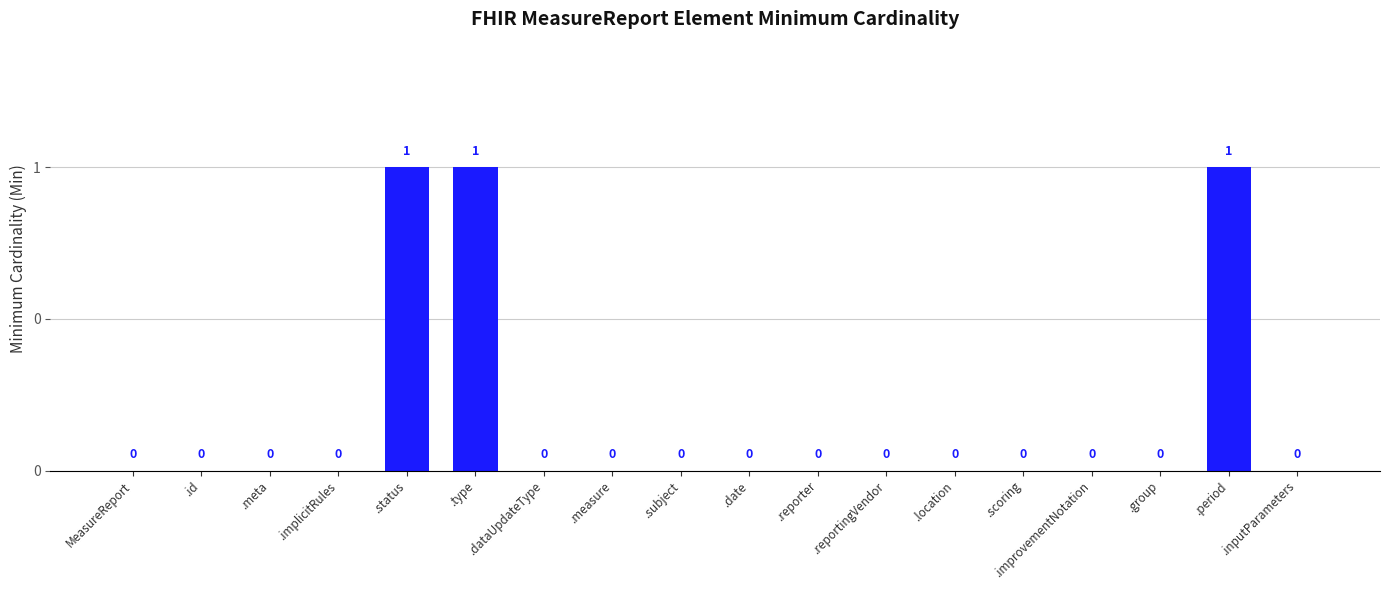

Does the chart contain stacked bars?

No